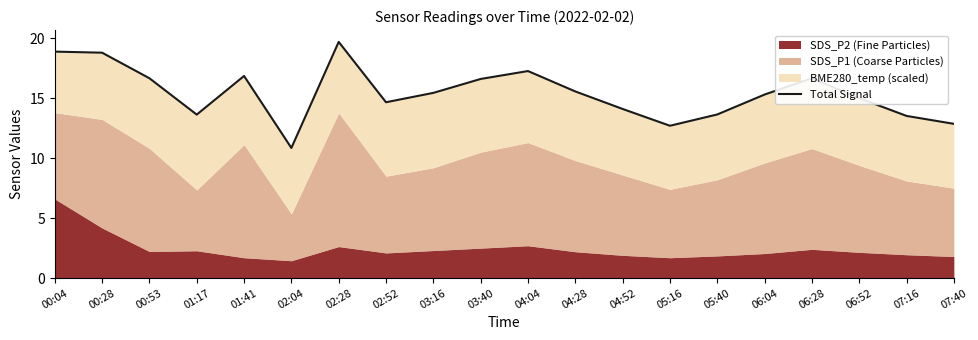

At which label is the value closest to 15?

06:52